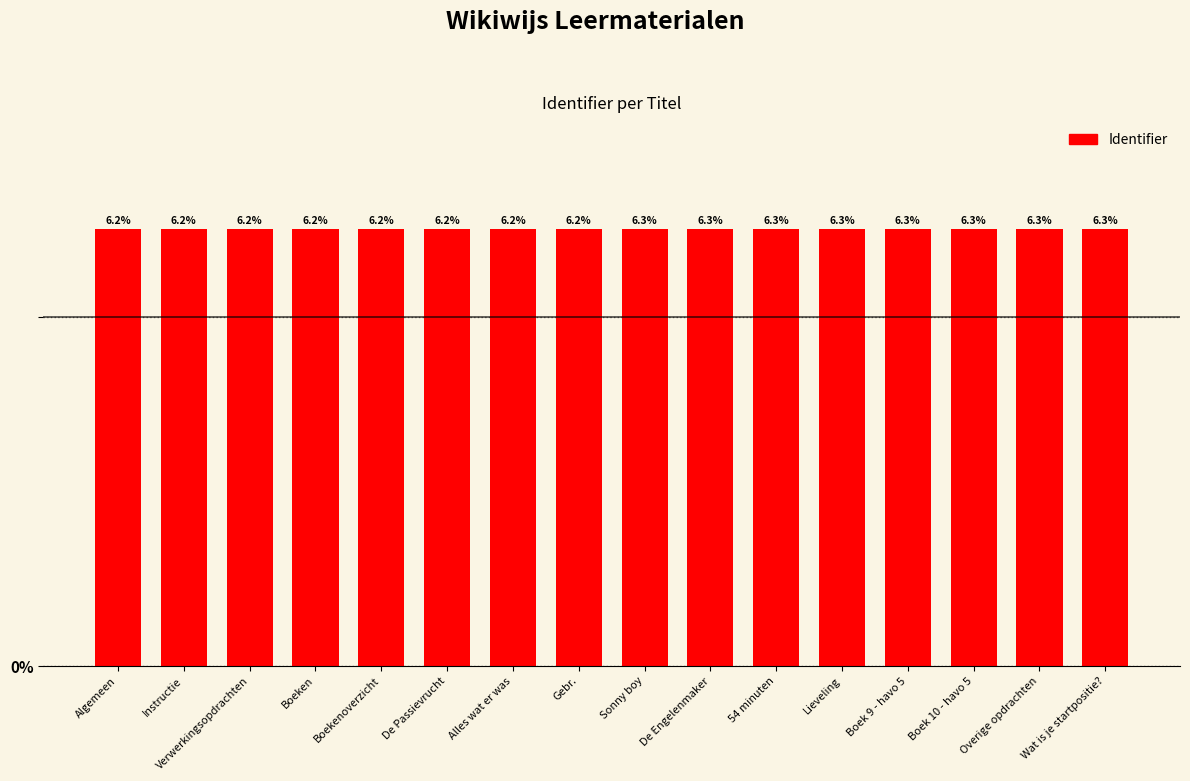

Read the value at Sonny boy.

6.3